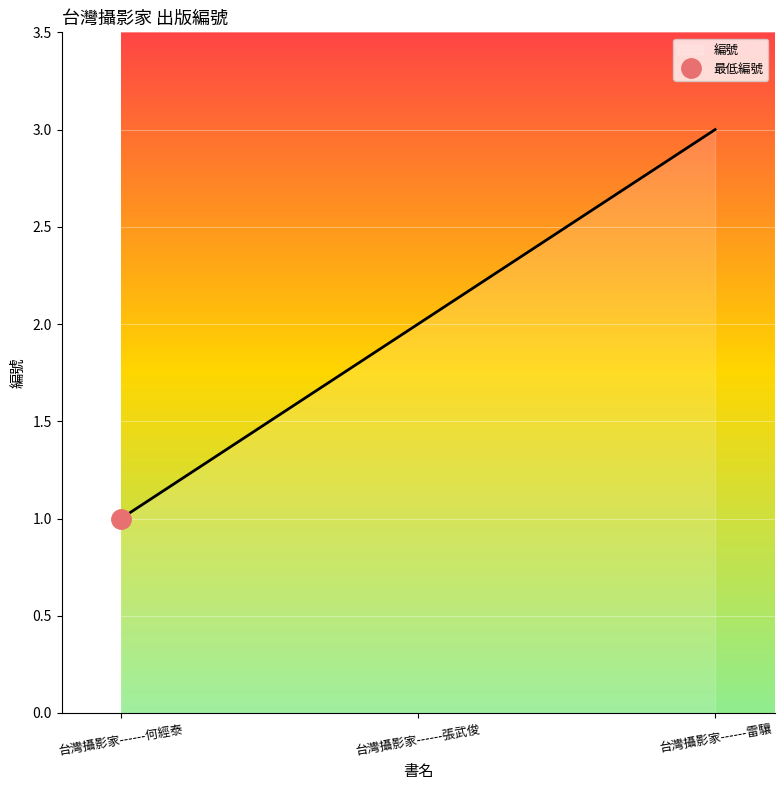

The value of 編號 at 台灣攝影家------張武俊 is 1. True or false?

False